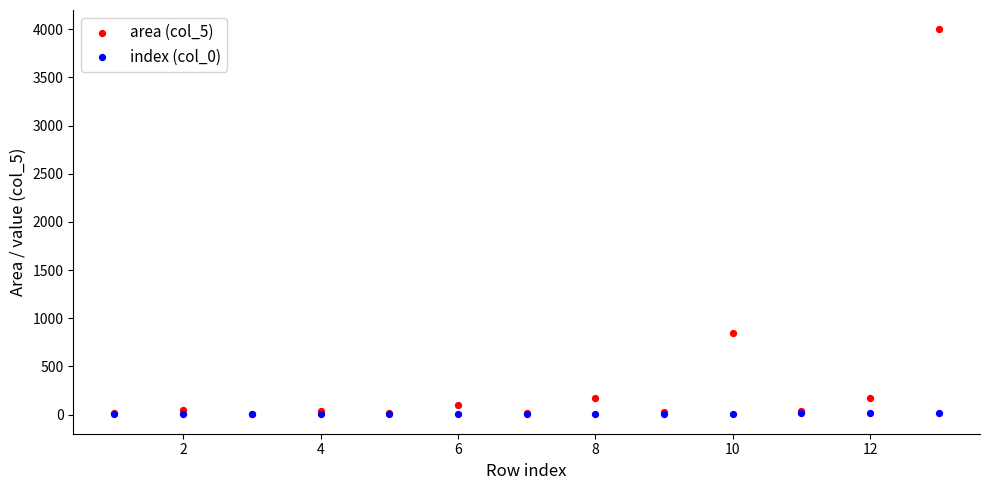

Across all series, what Y value is closest to 2000?

847.2